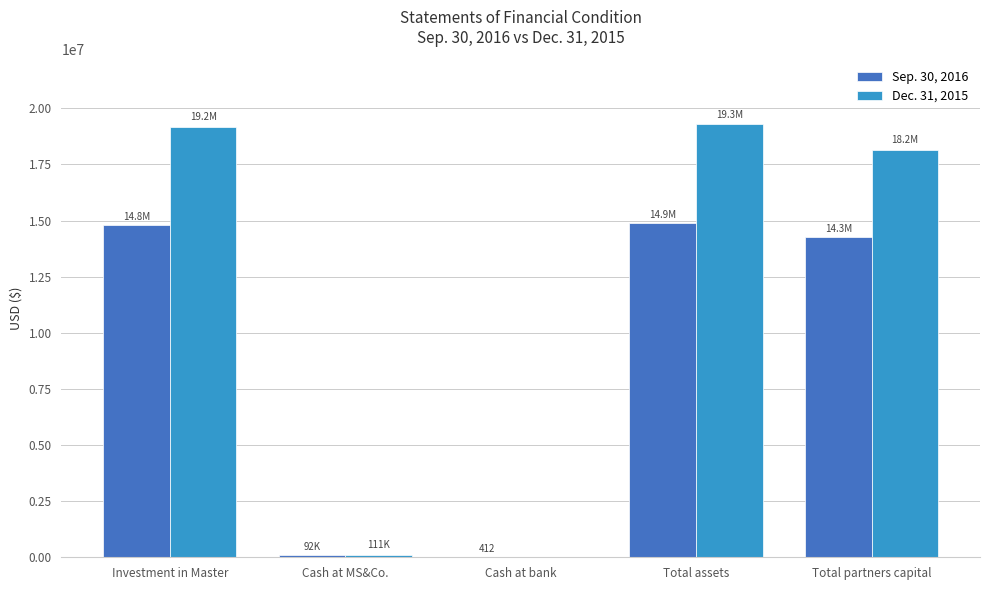

Reading left to right, what are all the values shown in this chart?

Sep. 30, 2016: 14785303	92229	412	14877944	14271995
Dec. 31, 2015: 19181327	110752	0	19292079	18153600